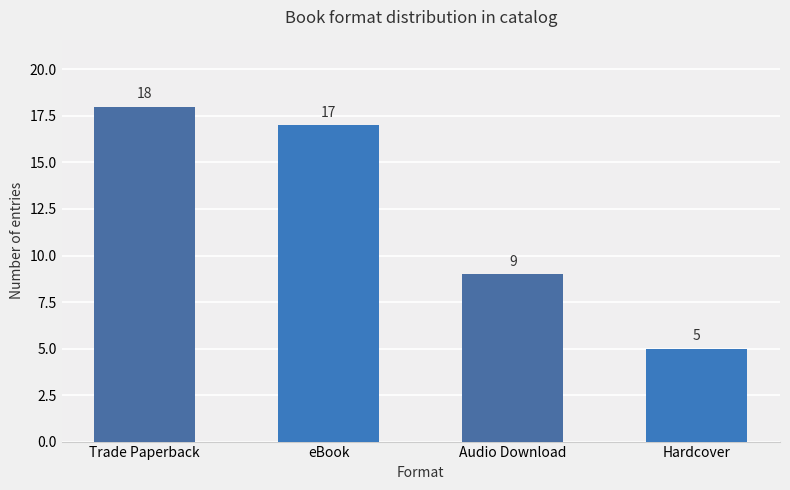

What is the sum of all values?

49